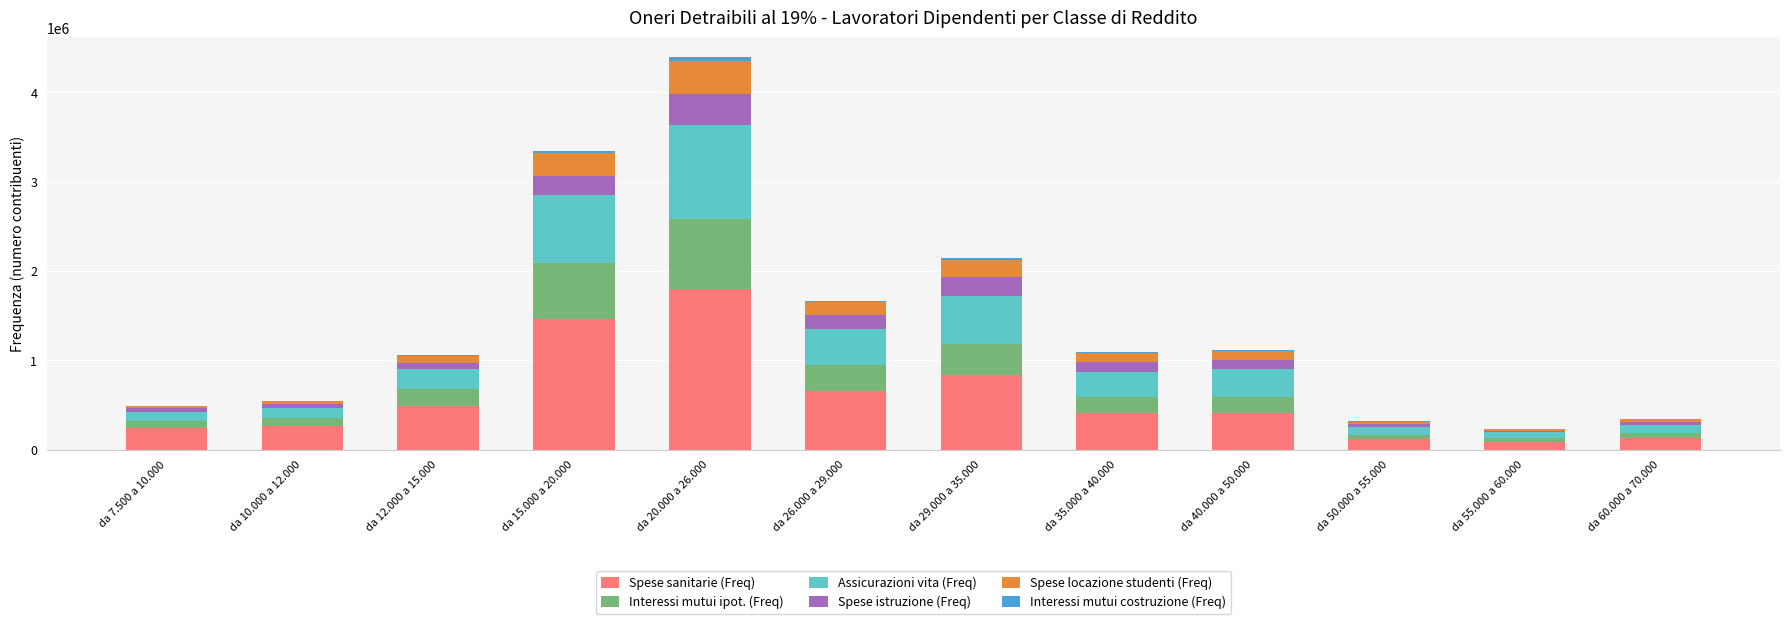

At which label is Spese sanitarie (Freq) closest to 945216?

da 29.000 a 35.000